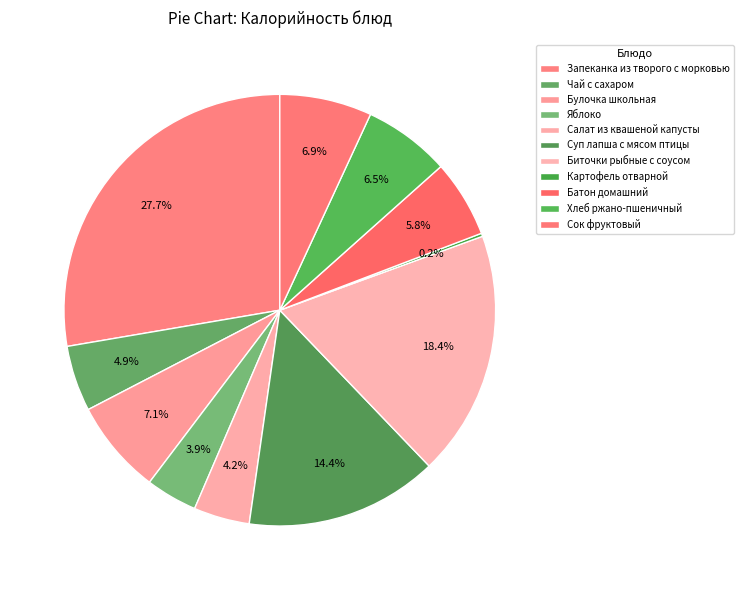

What percentage is the Яблоко slice, to the nearest percent?

4%